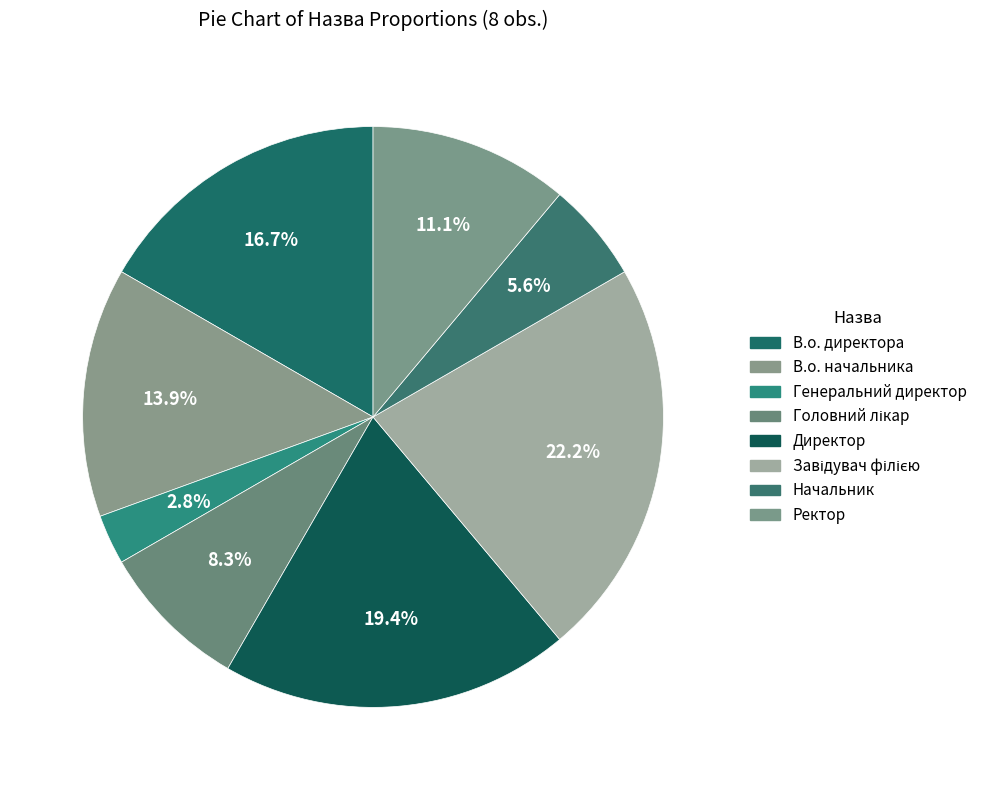

To the nearest percent, what portion does Ректор represent?

11%